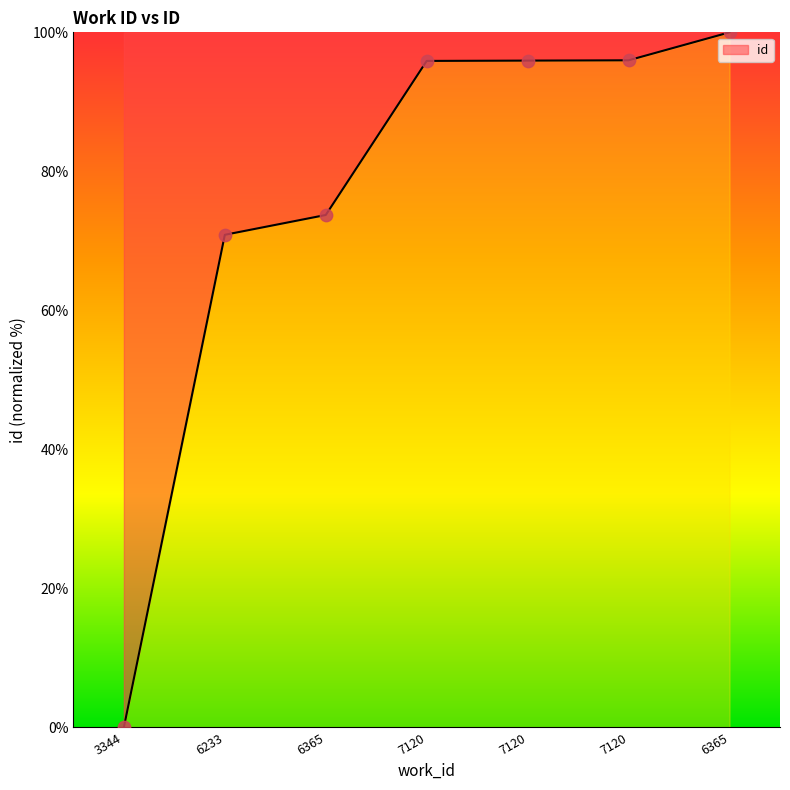

What is the change in value from 6365 to 7120?

+22.2